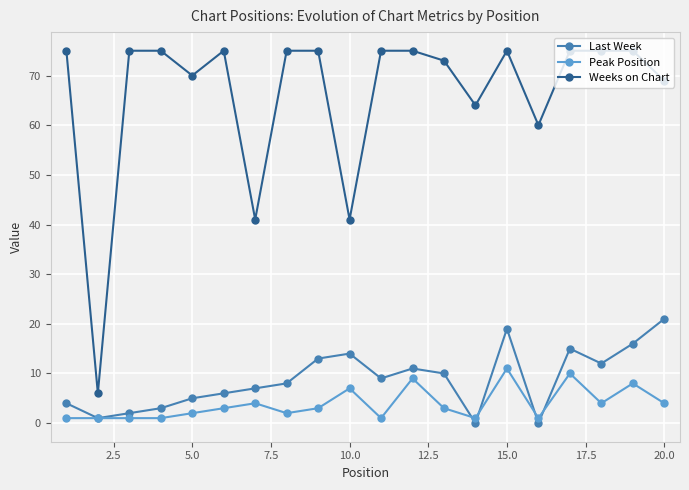

What is the difference between the maximum and minimum values in the Weeks on Chart series?

69